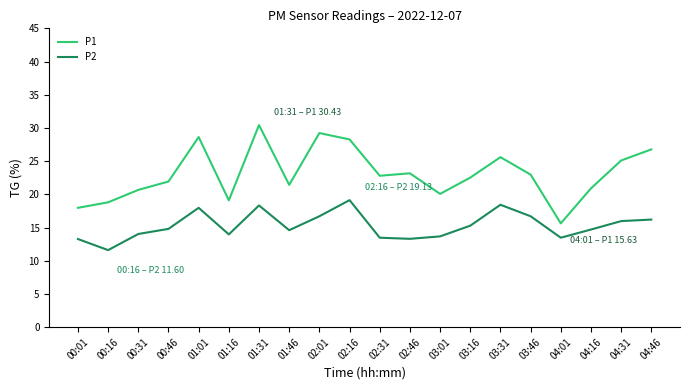

What is the difference between the second highest and second lowest values in the P1 series?

11.3